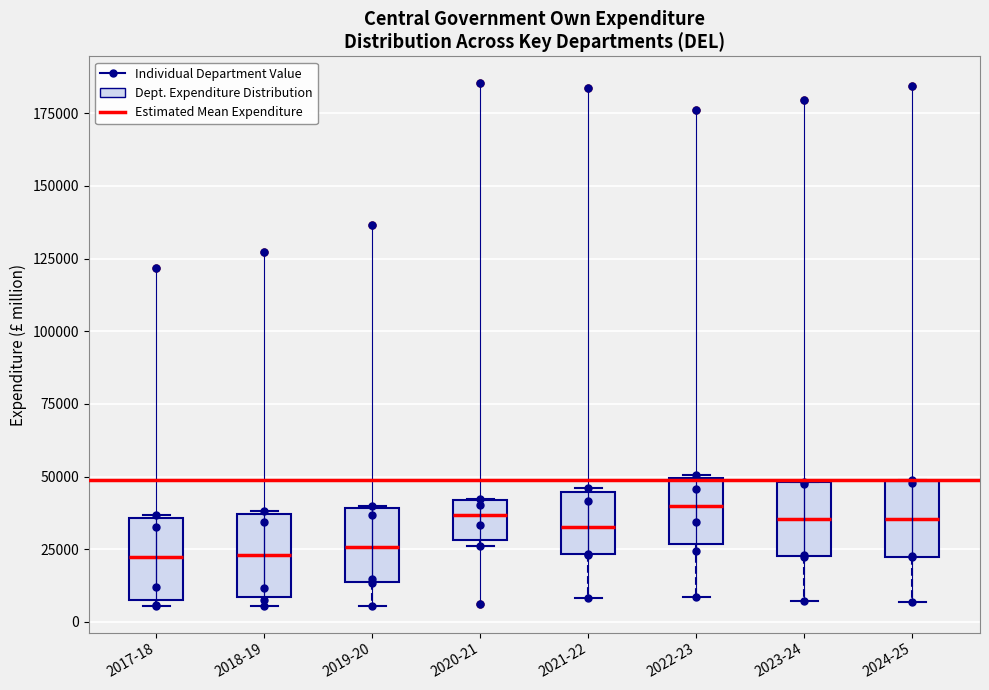

Reading left to right, read every box against the y-axis: the position of its median line, the range the box covers, and the ends of its whiskers. The values are not printed on the chart, so give them approximately, as read against the axis.

2017-18: median 20000, box 5000 to 35000, whiskers 5000 (just below the box's lower edge) to 35000
2018-19: median 25000, box 10000 to 35000, whiskers 5000 to 40000
2019-20: median 25000, box 15000 to 40000, whiskers 5000 to 40000
2020-21: median 35000, box 30000 to 40000, whiskers 25000 to 40000
2021-22: median 35000, box 25000 to 45000, whiskers 10000 to 45000
2022-23: median 40000, box 25000 to 50000, whiskers 10000 to 50000
2023-24: median 35000, box 20000 to 50000, whiskers 5000 to 50000
2024-25: median 35000, box 20000 to 50000, whiskers 5000 to 50000